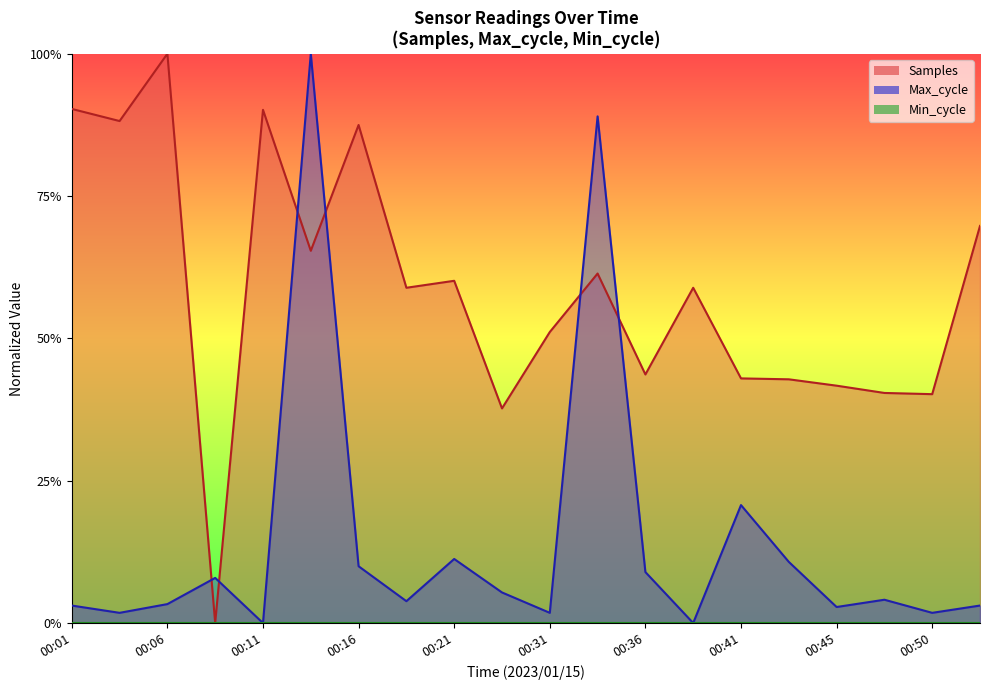

Rank the series by their average value, from highest to lowest.

Samples, Max_cycle